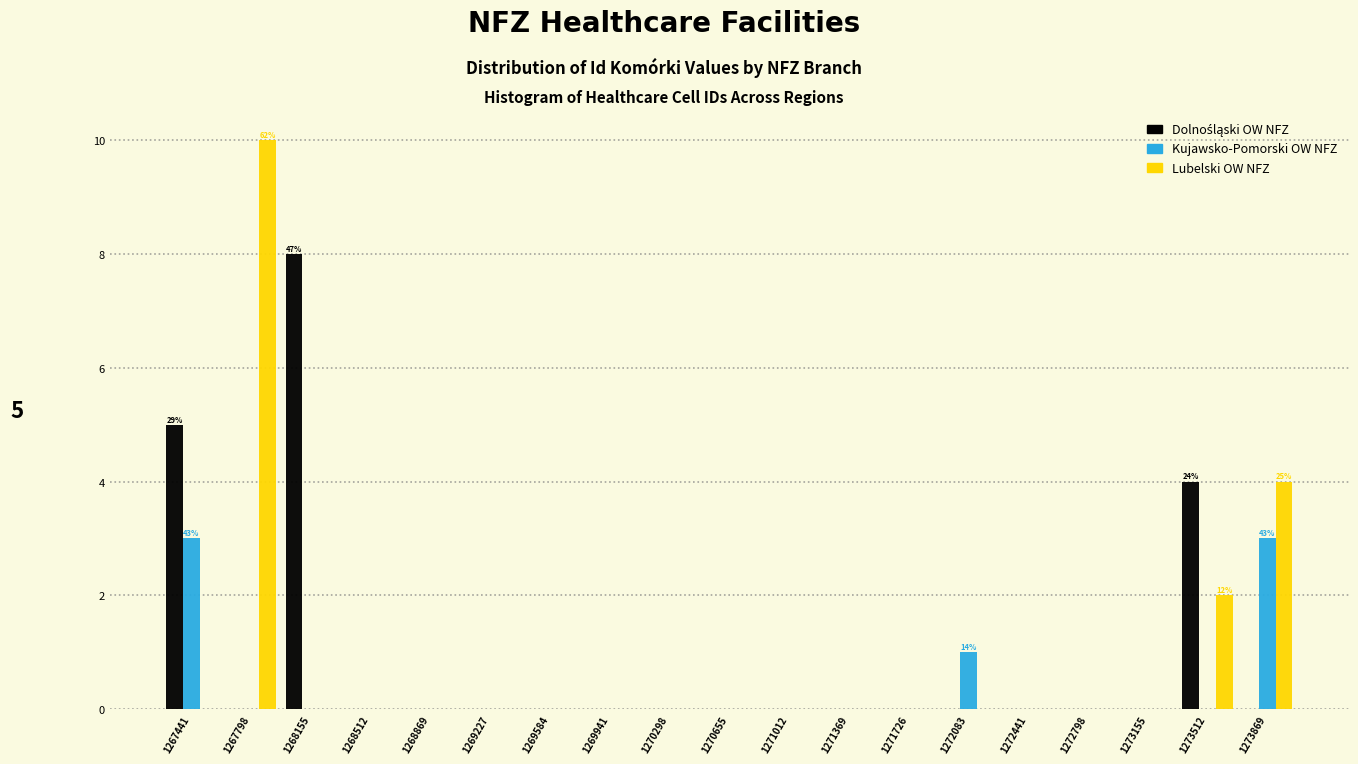

In the Lubelski OW NFZ series, which range on the x-axis has the tallest bar?

1267600 to 1268000